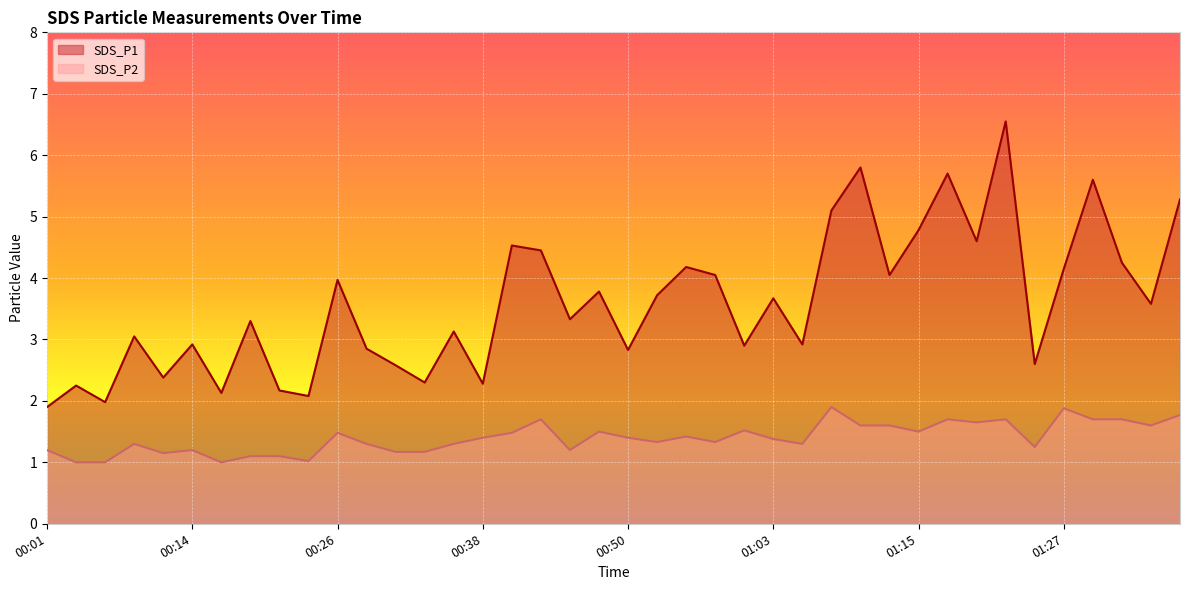

Which has a higher value, 01:05 or 00:58?

00:58